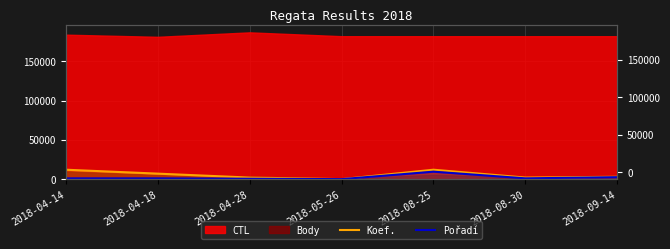

What is the difference between the second highest and minimum values in the Koef. series?

12000